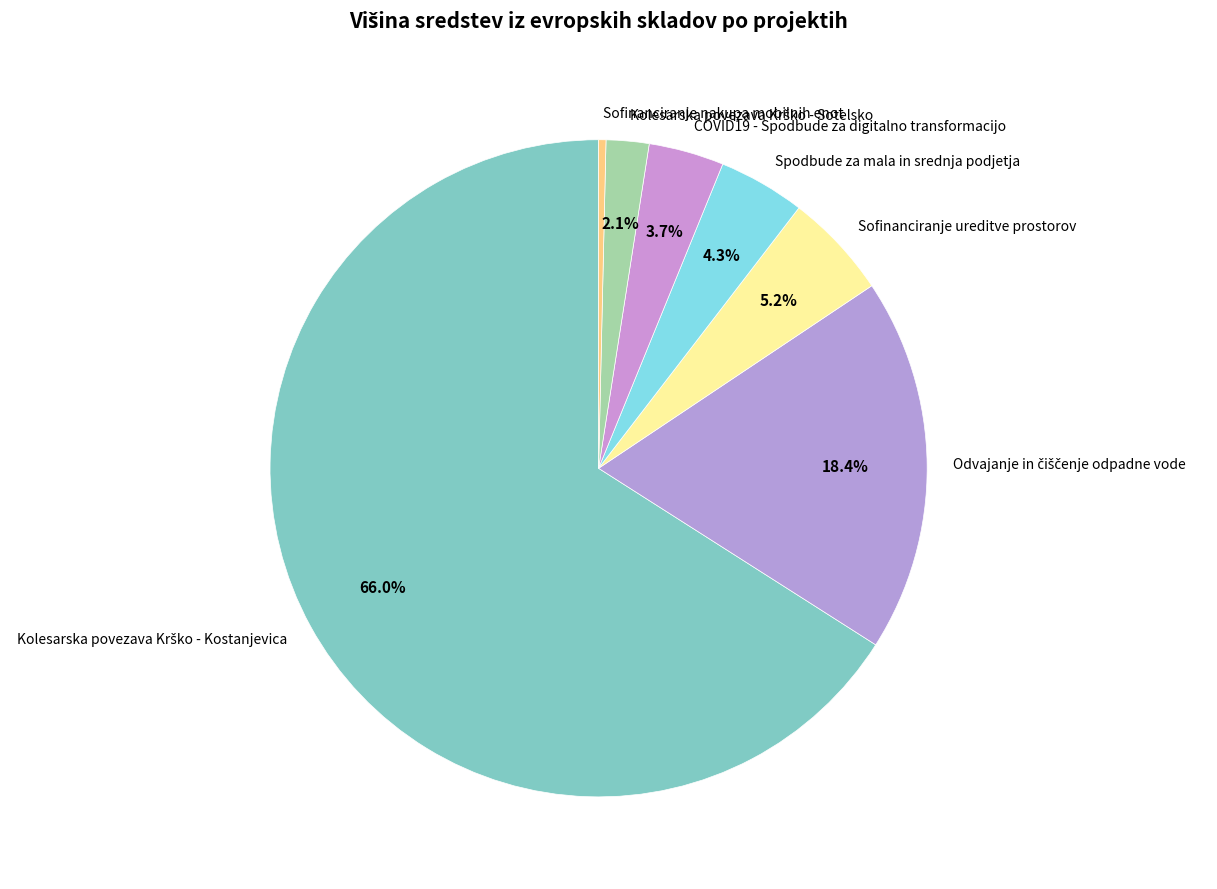

Is the sum of Spodbude za mala in srednja podjetja and Sofinanciranje nakupa mobilnih enot greater than half?

No